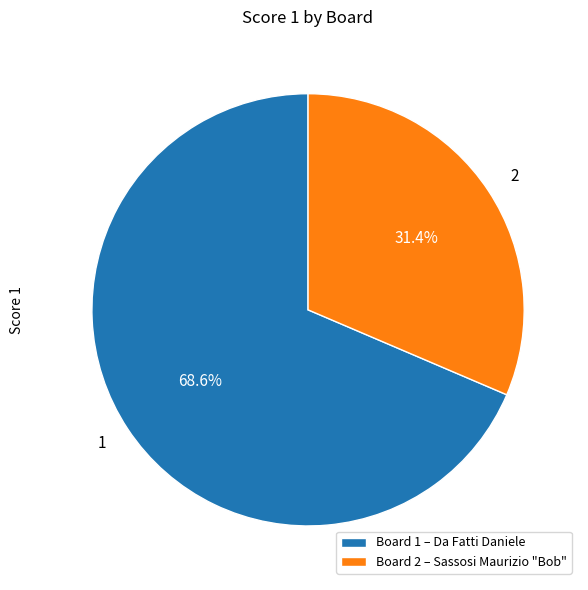

How much of the chart is everything except 1?

31.4%